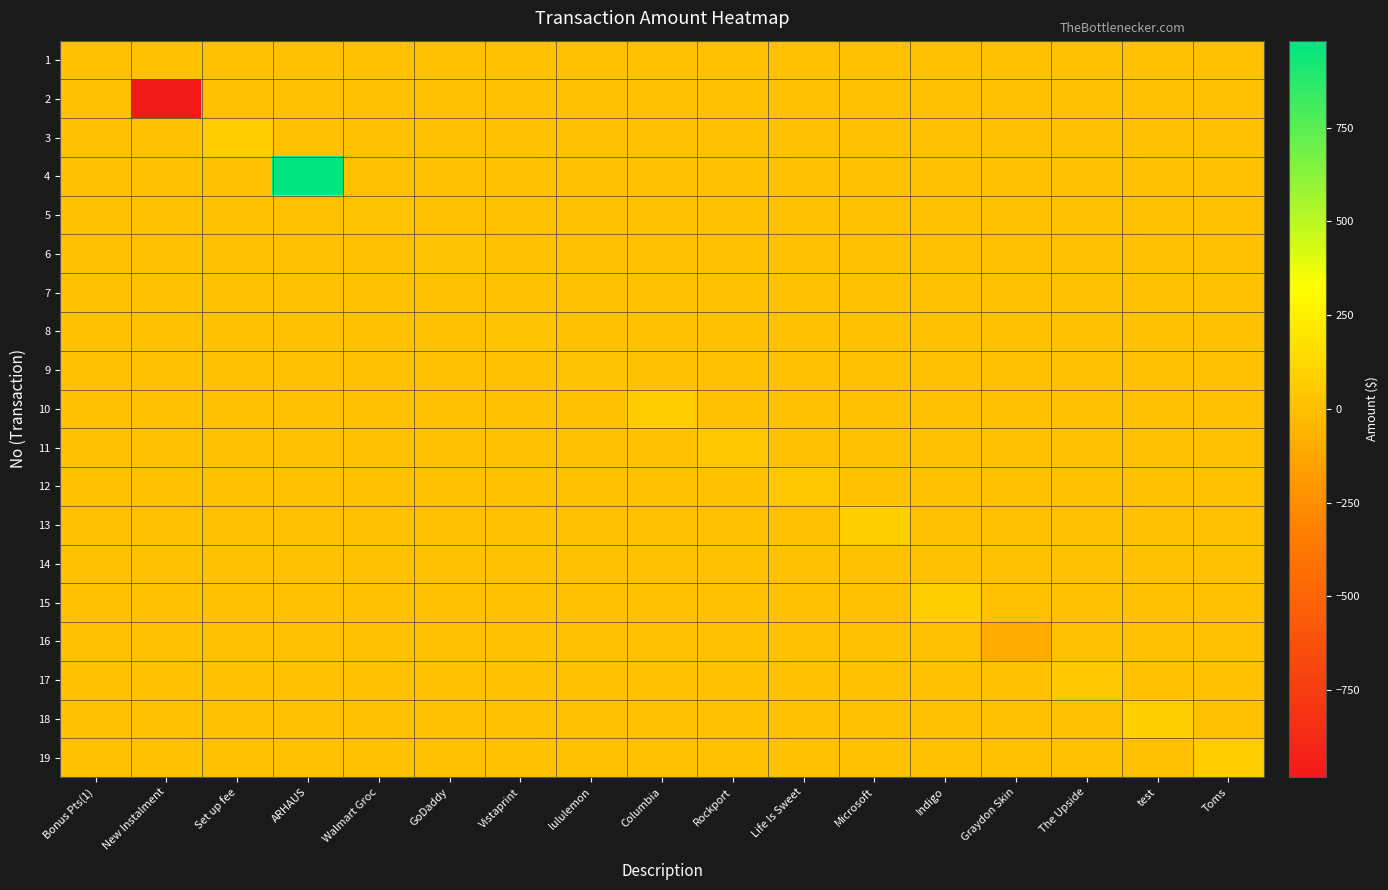

Which category has the lowest value across all series?

New Instalment